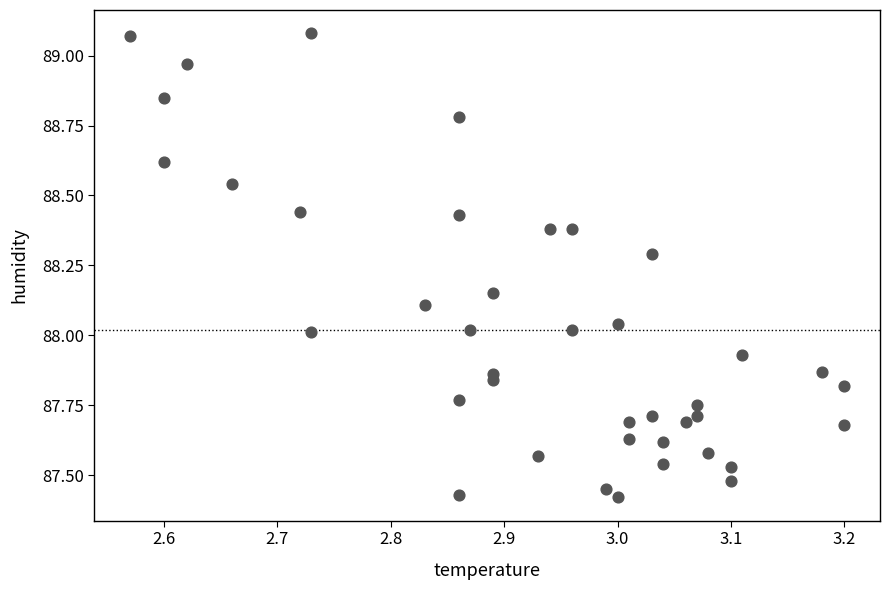

What is the range of X values (max minus min)?

0.6